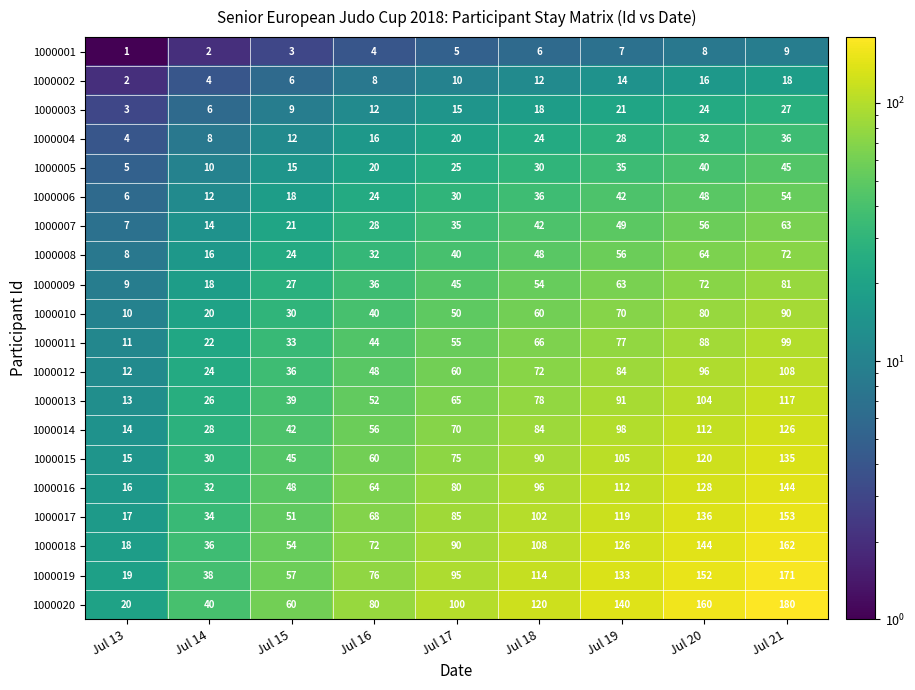

Which series changed the most between Jul 14 and Jul 19?

1000020